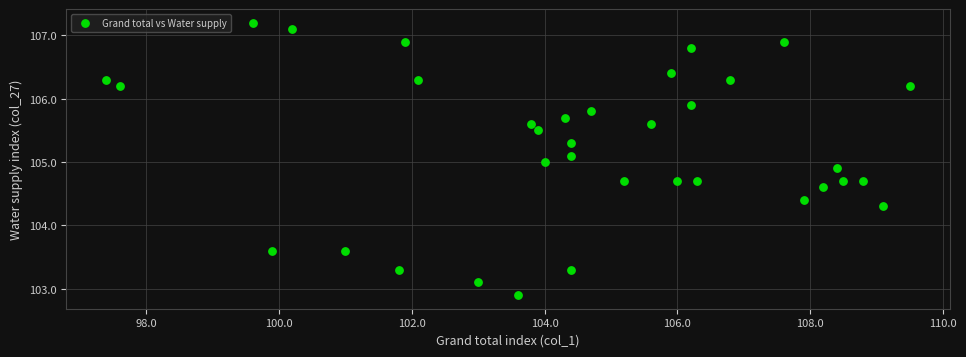

What is the range of X values (max minus min)?

12.1